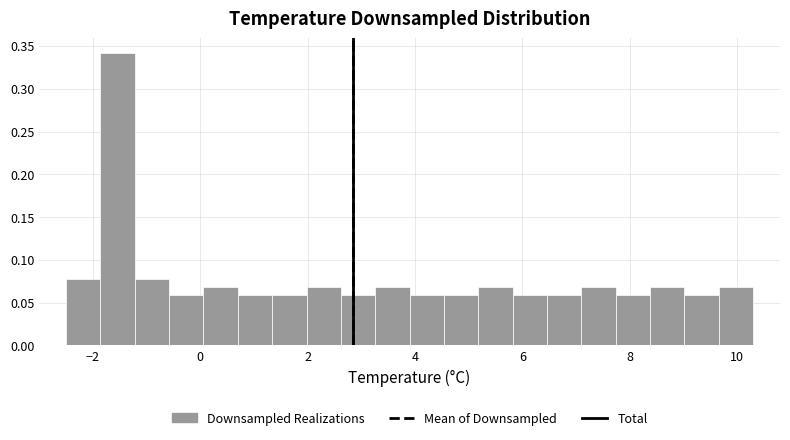

Around what value on the x-axis is the tallest bar? Give the approximate position of its centre, as read against the axis.

-1.6